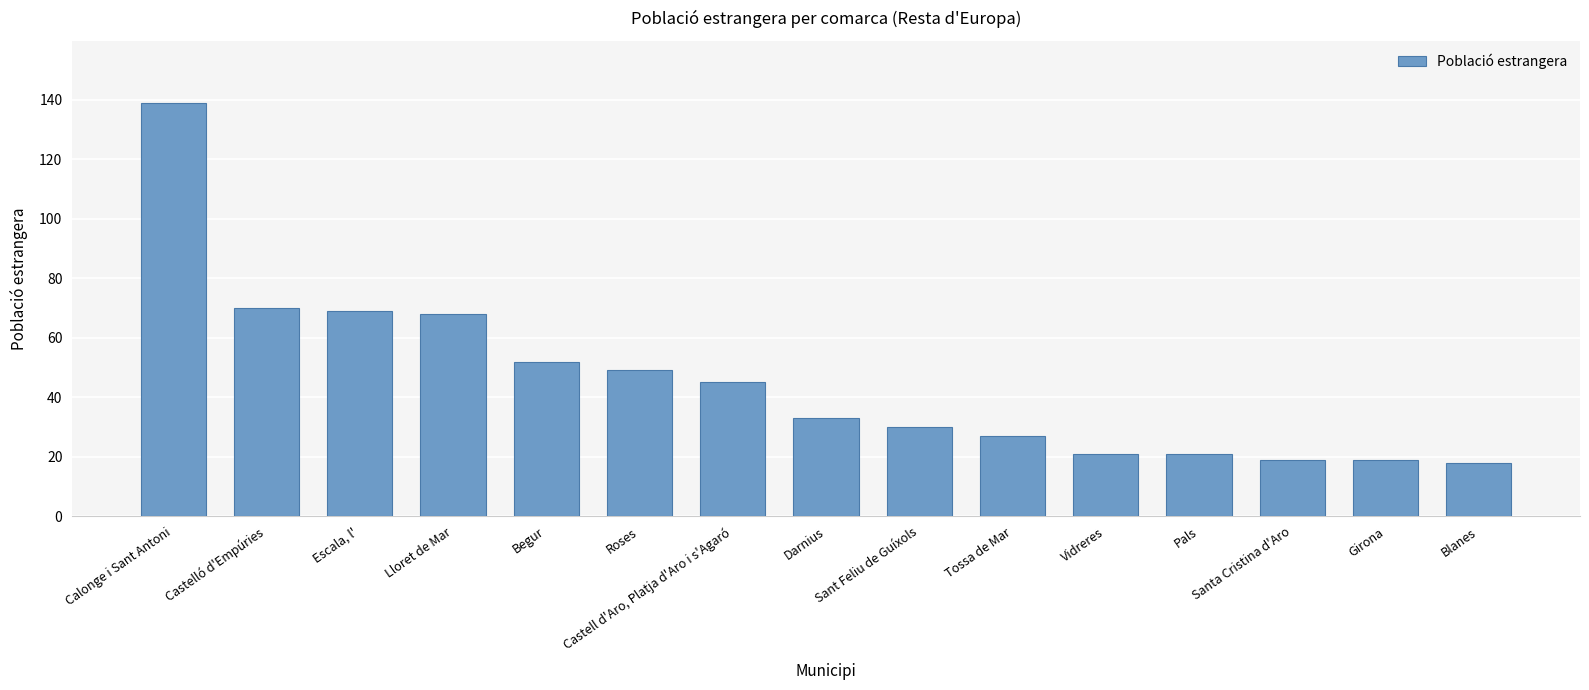

What is the change in value from Sant Feliu de Guíxols to Girona?

-11